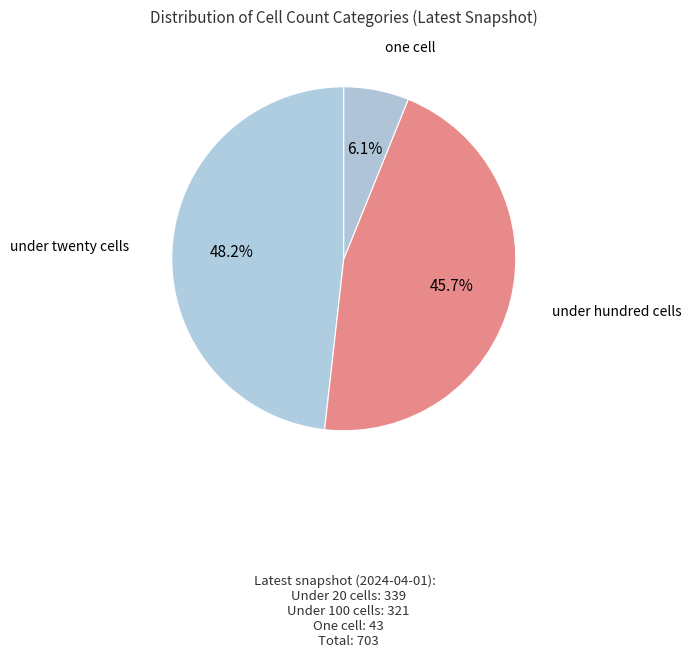

What is the ratio of the value at under hundred cells to the value at under twenty cells?

0.9